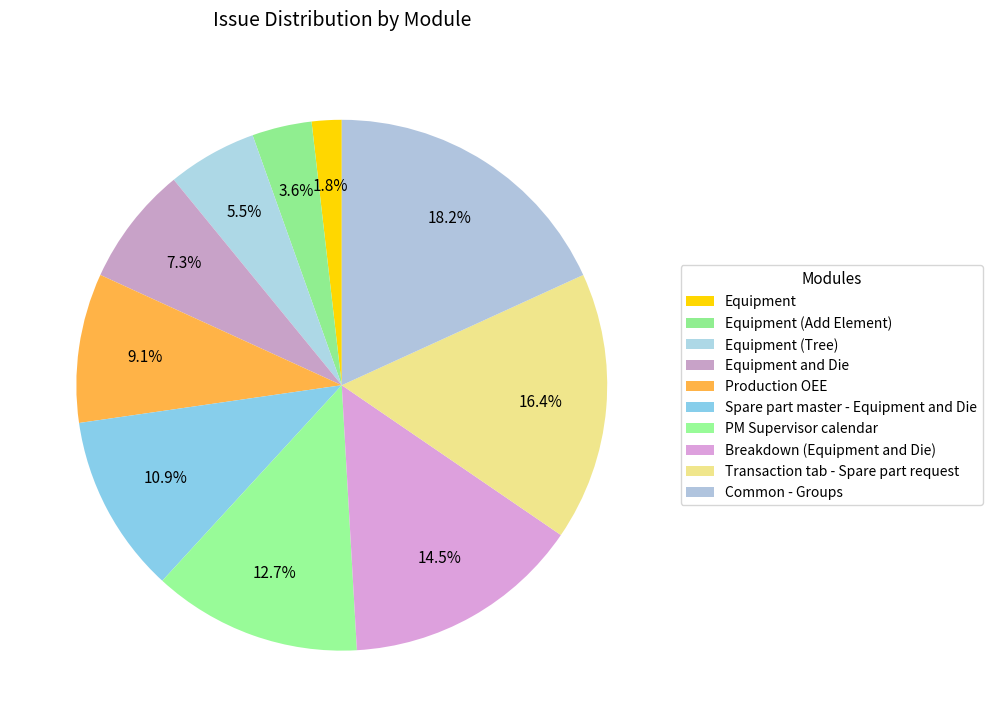

True or false: Transaction tab - Spare part request accounts for 26% of the total.

False